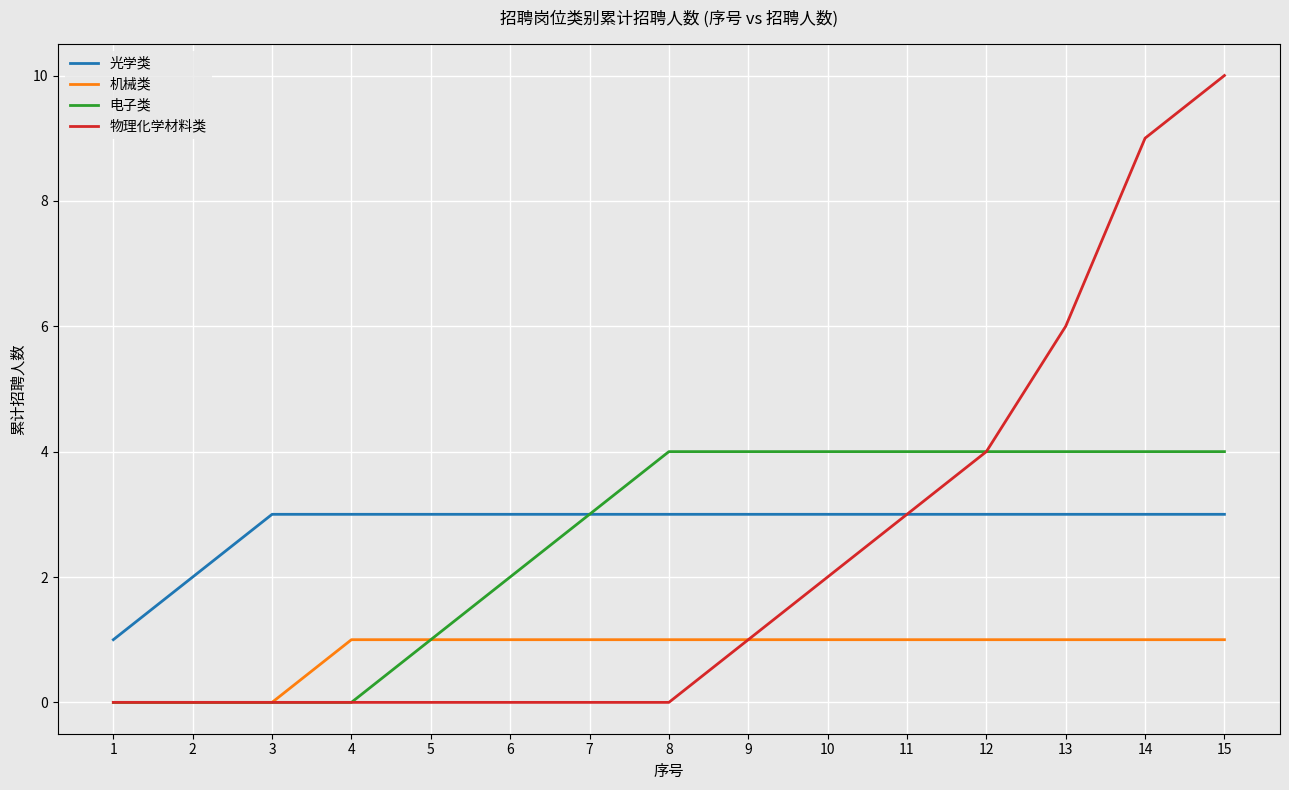

Read the 光学类 value at 6.

3